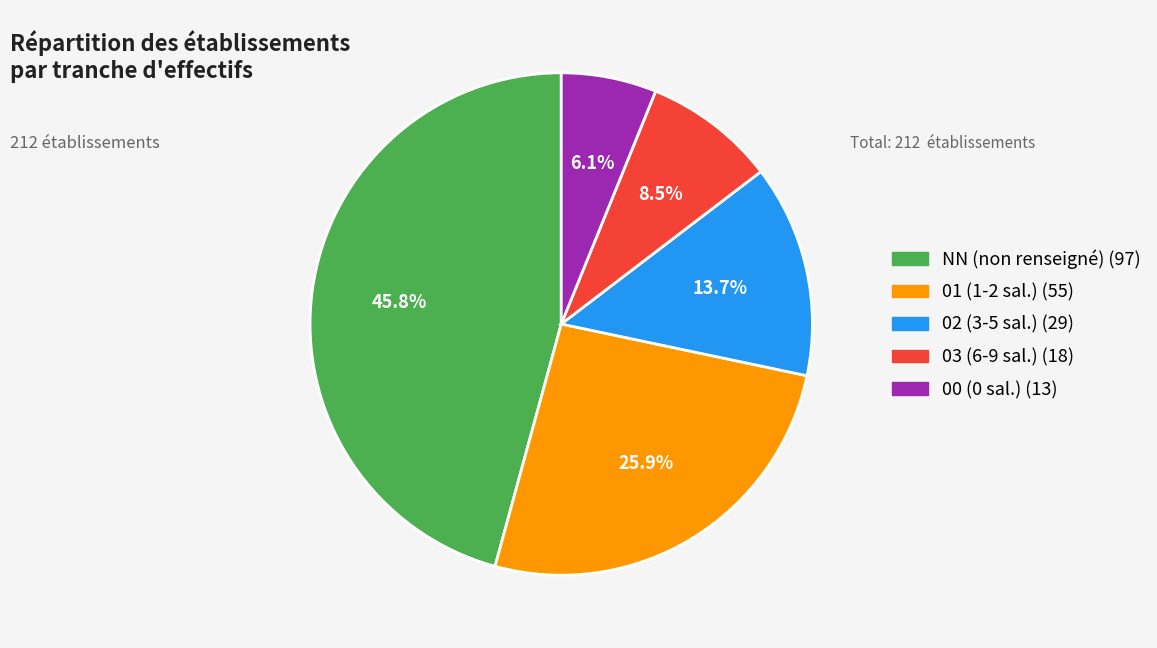

Count the number of slices in the pie.

5